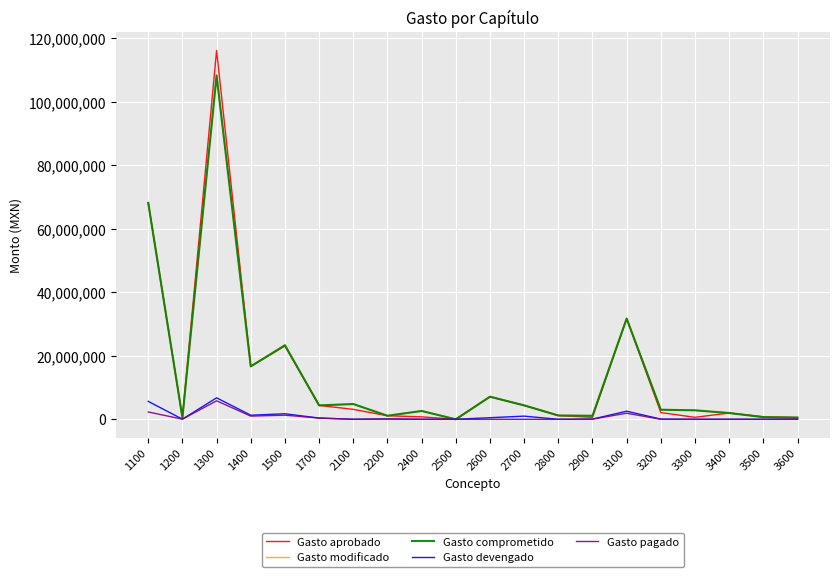

What is the sum of the Gasto devengado values at 2100 and 3400?

11170.7